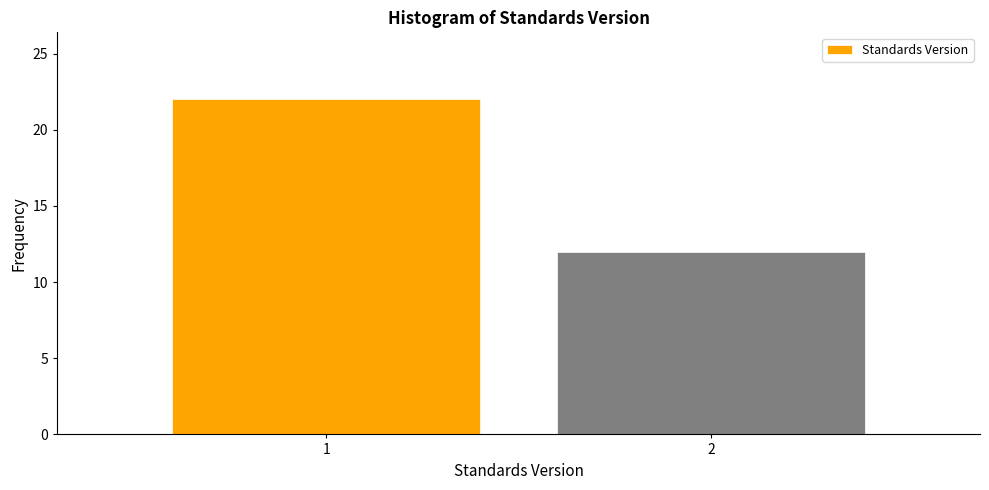

Reading left to right, extract all data points from this chart.

22	12